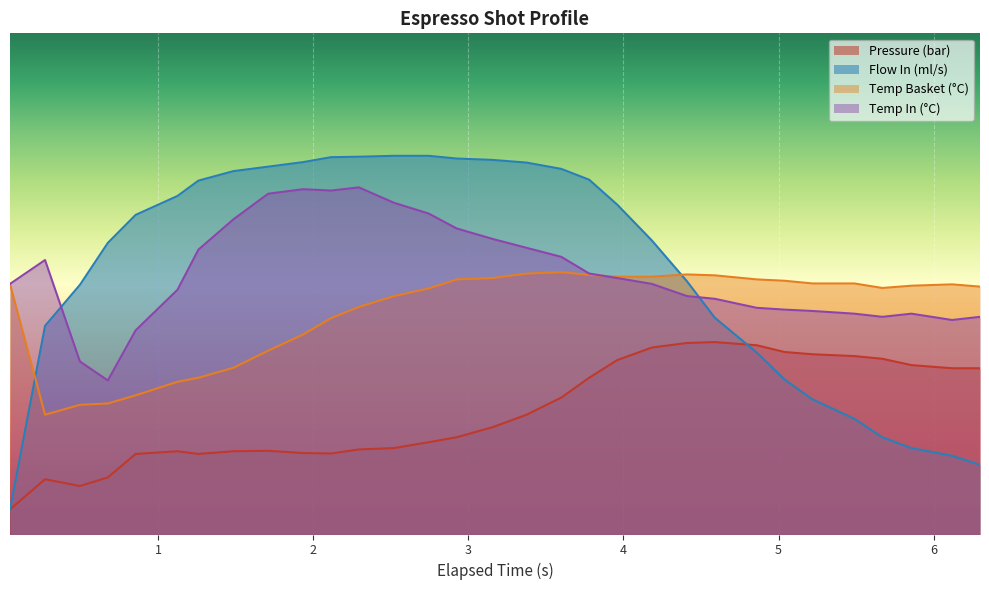

Which series has the largest total across all categories?

Flow In (ml/s)